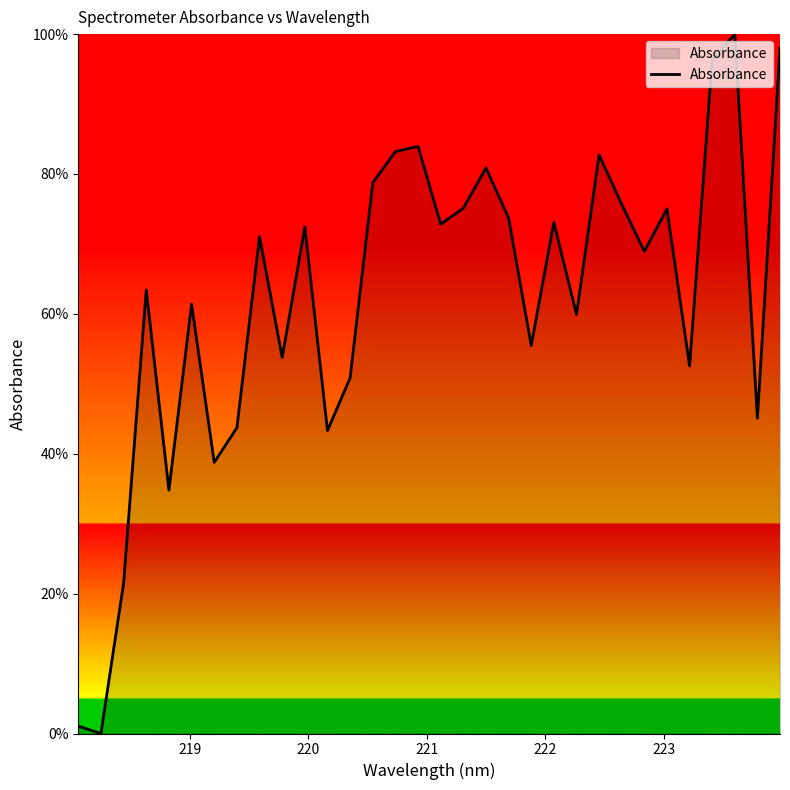

What is the greatest value displayed?

100.0